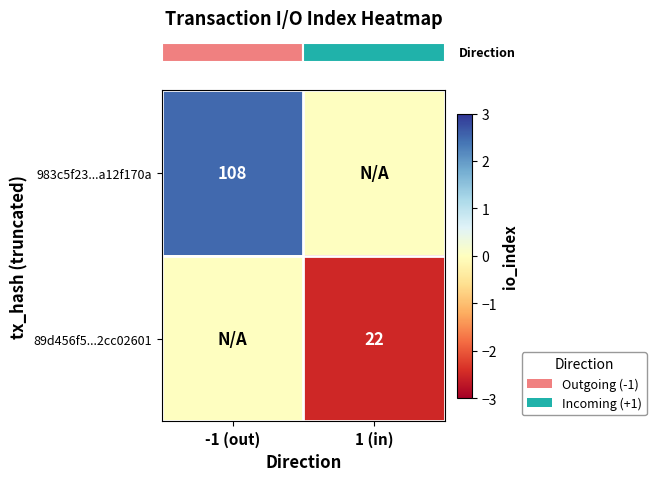

Which has a higher value, 1 (in) or -1 (out)?

-1 (out)